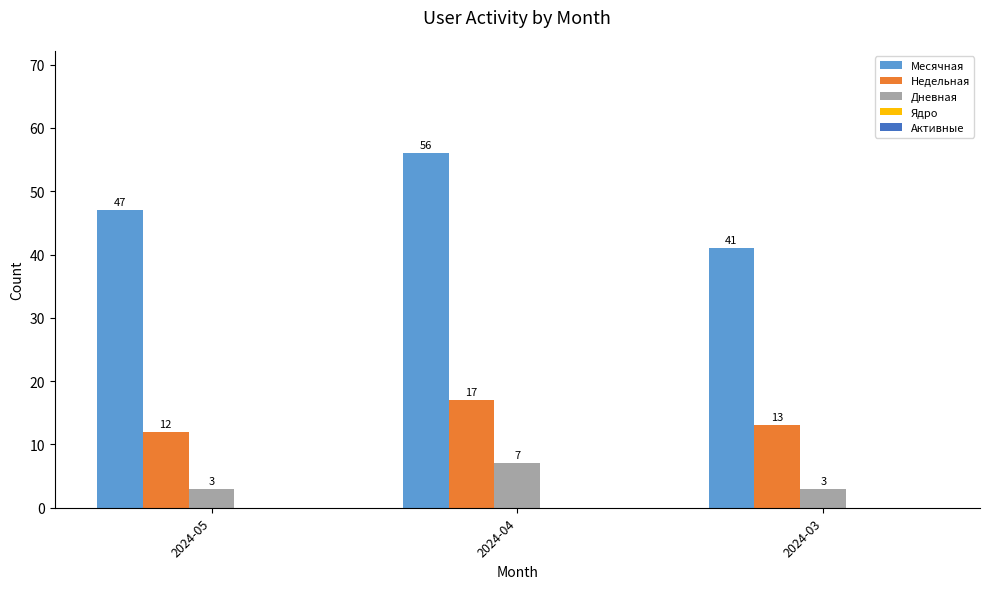

The Недельная series shows 17 at 2024-04. True or false?

True